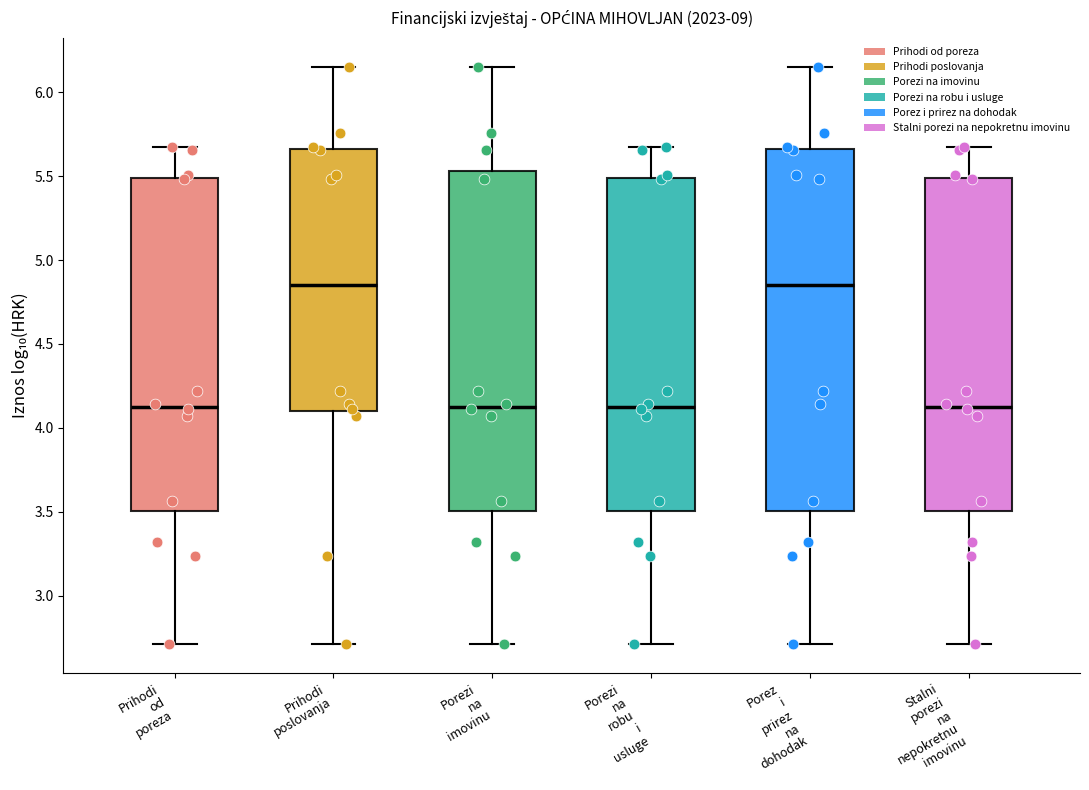

Where does the median line of the box for Porezi na imovinu sit on the y-axis? The values are not printed on the chart, so give them approximately, as read against the axis.

4.15